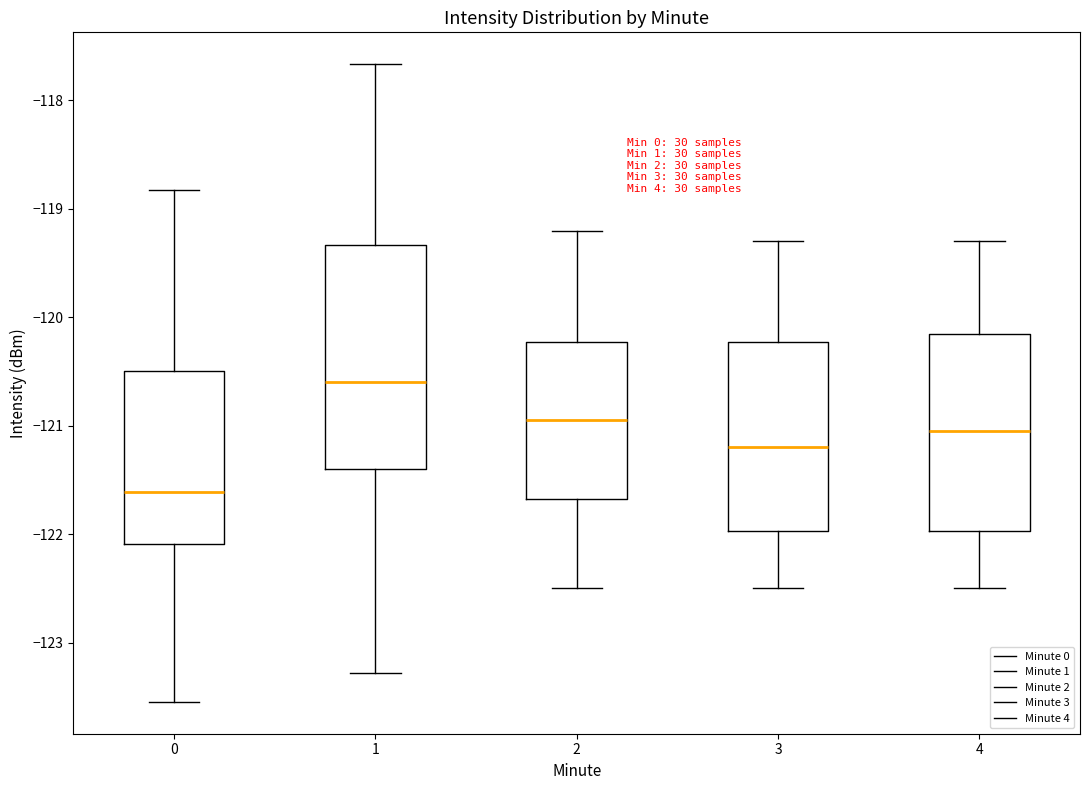

Reading left to right, transcribe this box plot: for each box, give where its median line is, the range the box spans, and where its two whiskers end, as read against the y-axis. The values are not printed on the chart, so give them approximately, as read against the axis.

0: median -121.6, box -122.1 to -120.5, whiskers -123.5 to -118.8
1: median -120.6, box -121.4 to -119.3, whiskers -123.3 to -117.7
2: median -120.9, box -121.7 to -120.2, whiskers -122.5 to -119.2
3: median -121.2, box -122.0 to -120.2, whiskers -122.5 to -119.3
4: median -121.0, box -122.0 to -120.1, whiskers -122.5 to -119.3